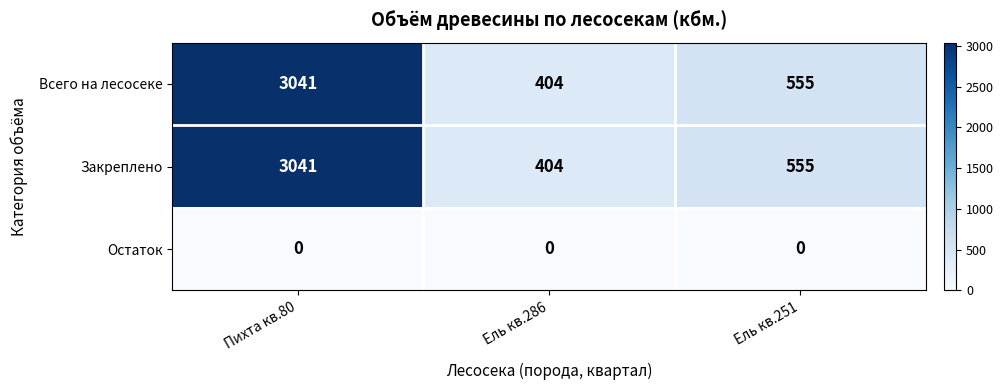

At how many categories does at least one series exceed 2492?

1